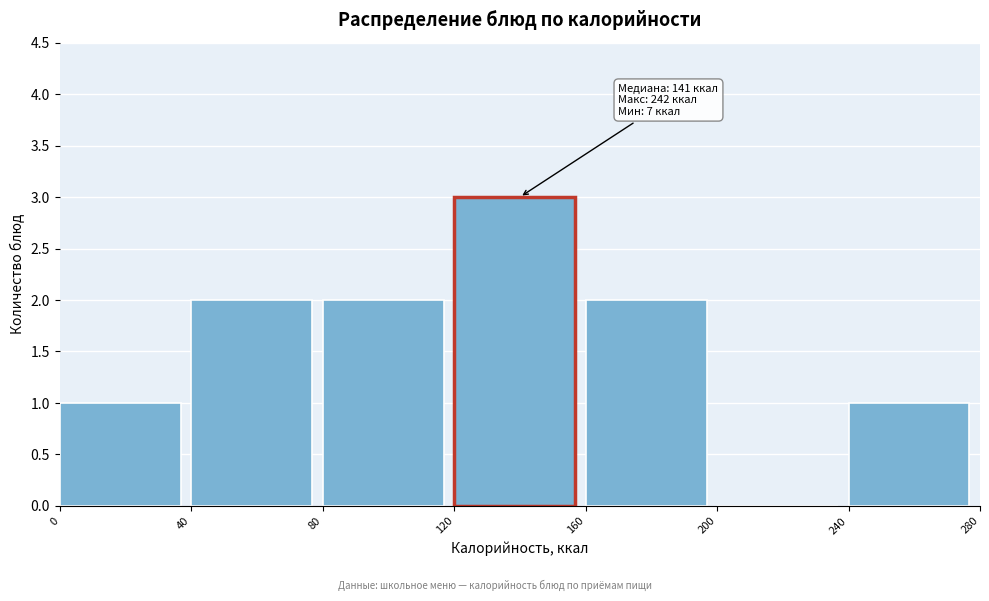

Which range on the x-axis has the tallest bar?

120 to 160